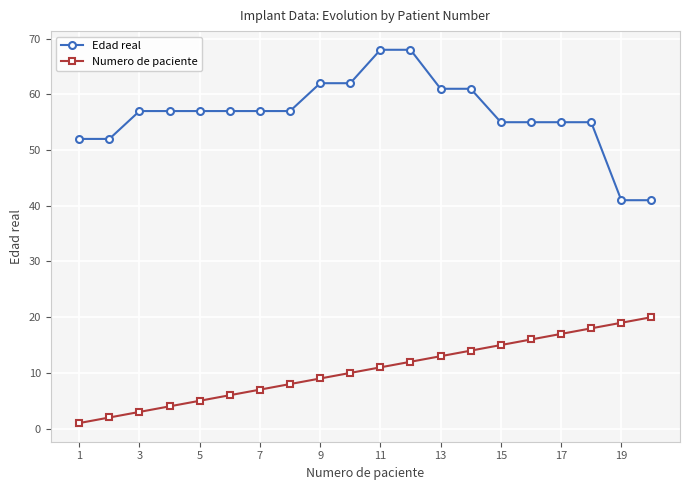

What is the value of the Edad real point at the 8th from the left?

57